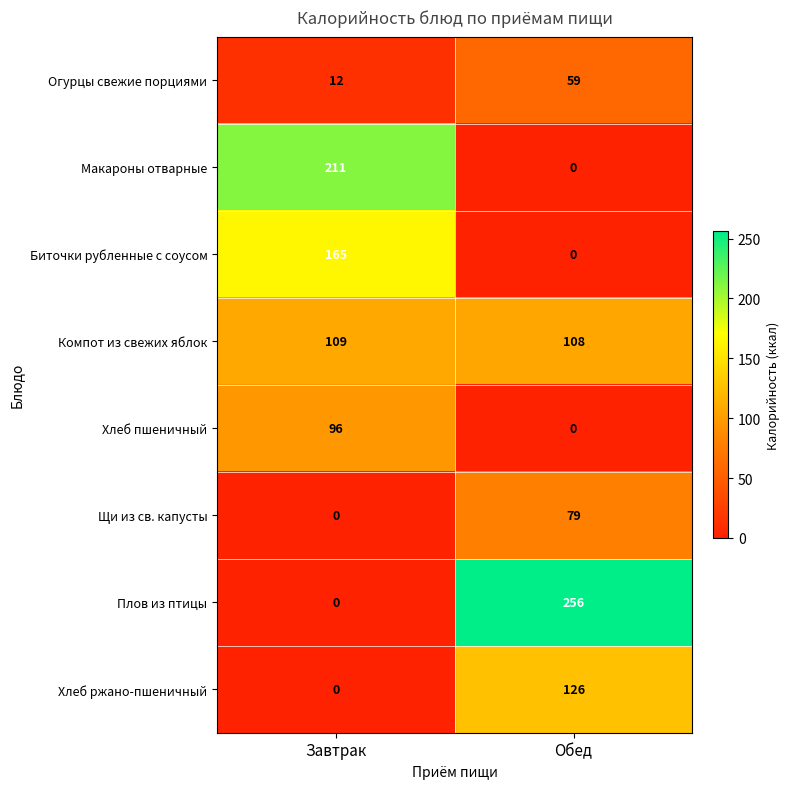

Reading left to right, list all the values displayed in this chart.

Огурцы свежие порциями: 12	59
Макароны отварные: 211	0
Биточки рубленные с соусом: 165	0
Компот из свежих яблок: 109	108
Хлеб пшеничный: 96	0
Щи из св. капусты: 0	79
Плов из птицы: 0	256
Хлеб ржано-пшеничный: 0	126